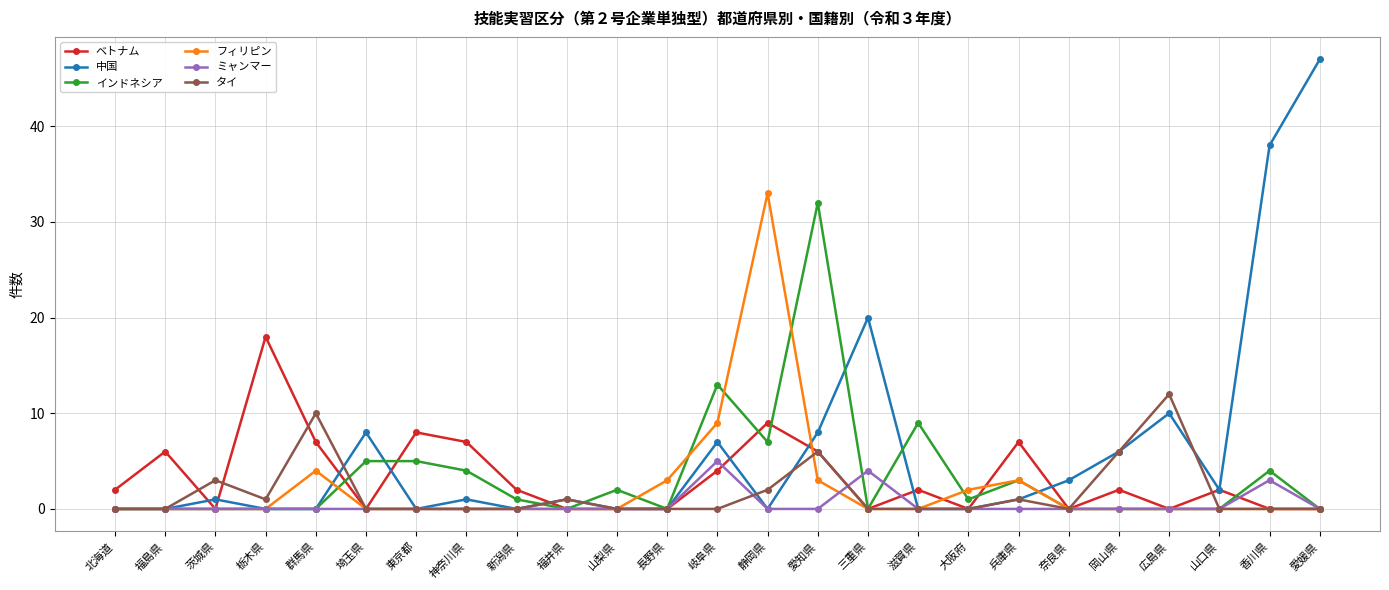

Which series has the largest range (max minus min)?

中国